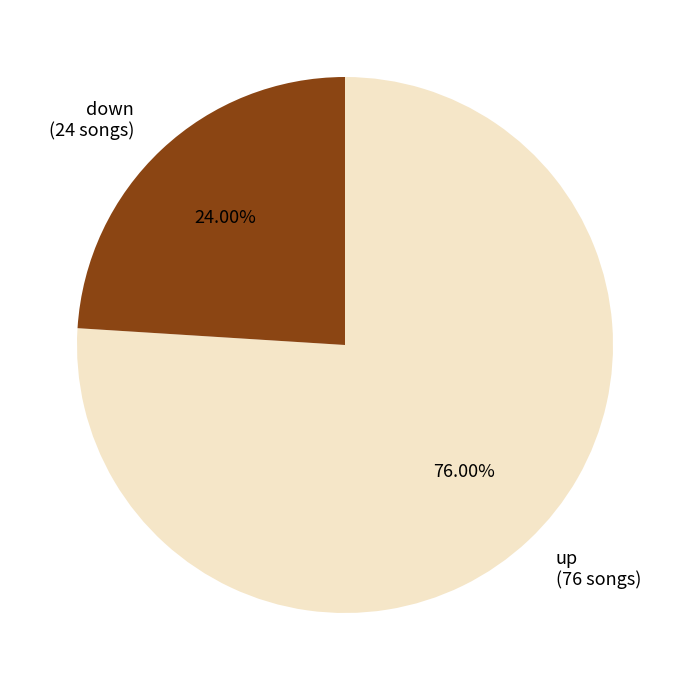

Count the number of slices in the pie.

2